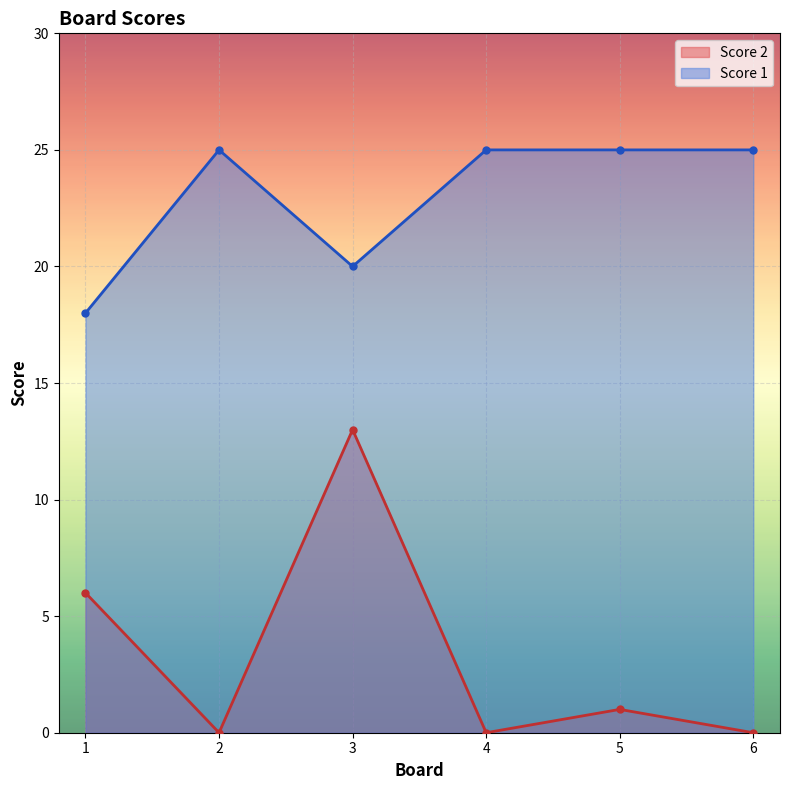

The Score 1 series shows 12 at 5. True or false?

False